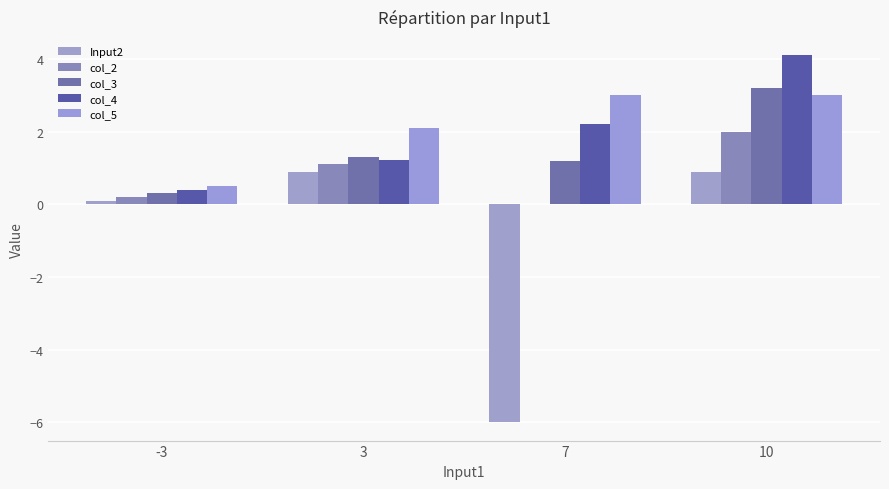

What is the sum of all col_2 values?

3.3